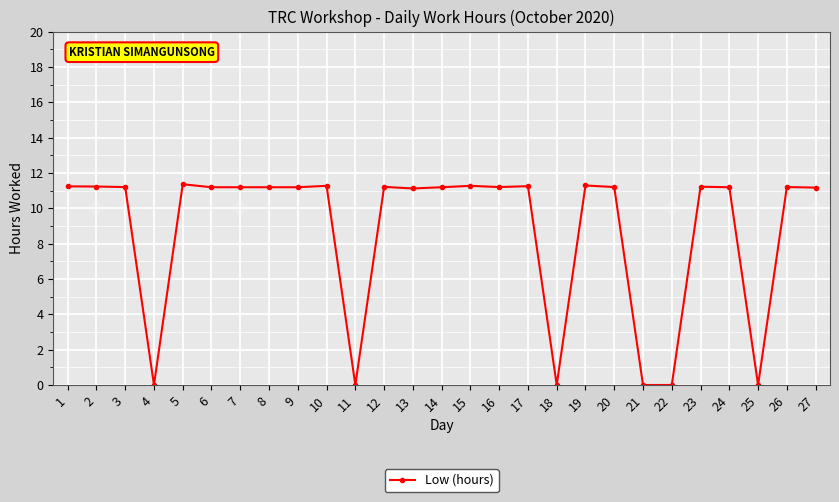

What is the ratio of the value at 7 to the value at 26?

1.0